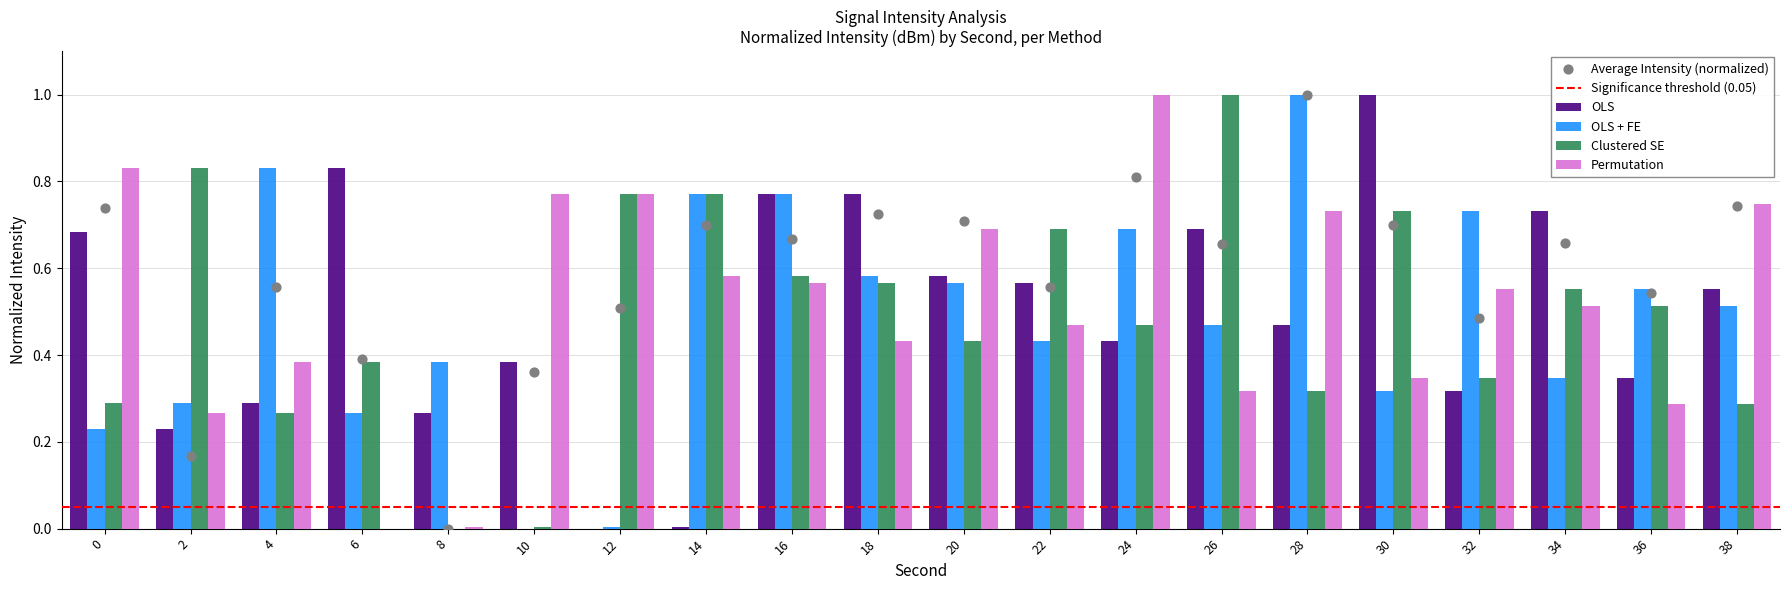

Which series reaches the maximum Y coordinate?

OLS